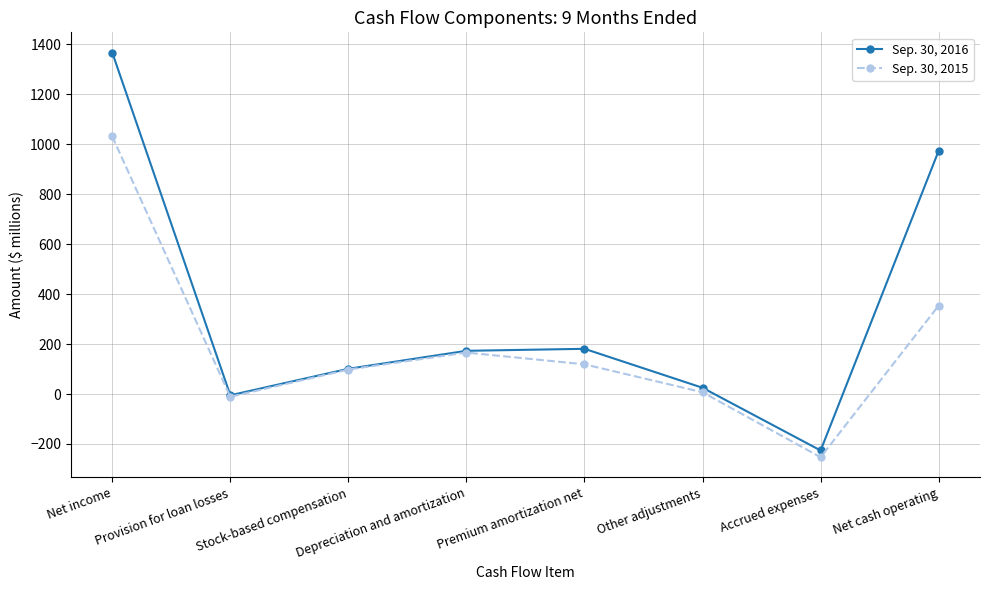

Does the chart display data point markers on the line(s)?

Yes